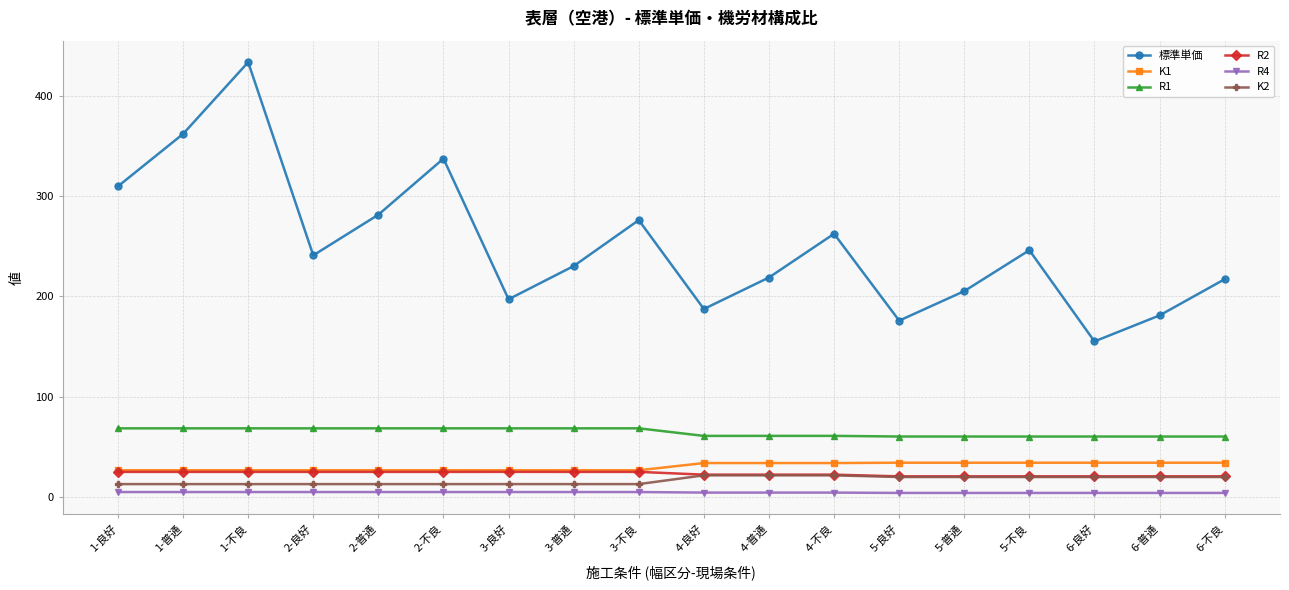

True or false: K1 and R4 cross at least once.

False